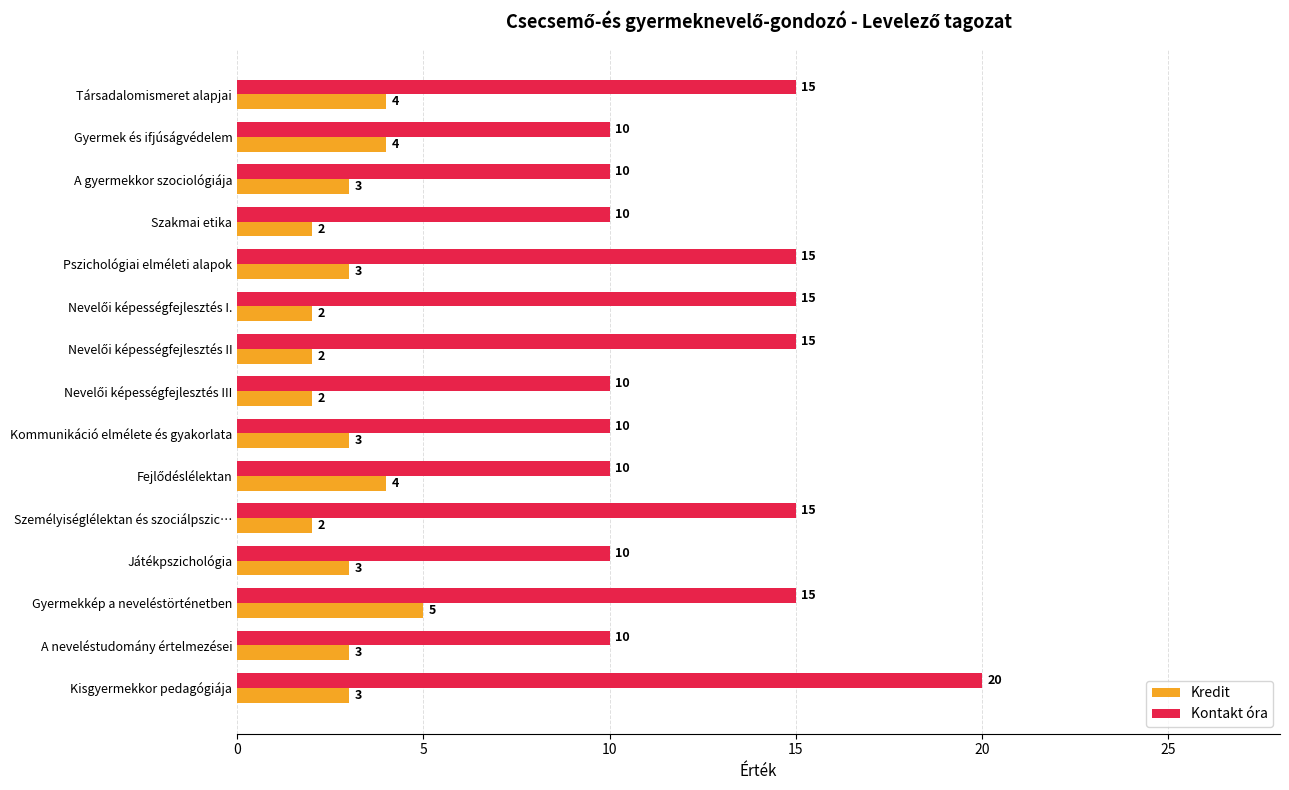

What is the sum of the Kredit values at Gyermekkép a neveléstörténetben and Kommunikáció elmélete és gyakorlata?

8